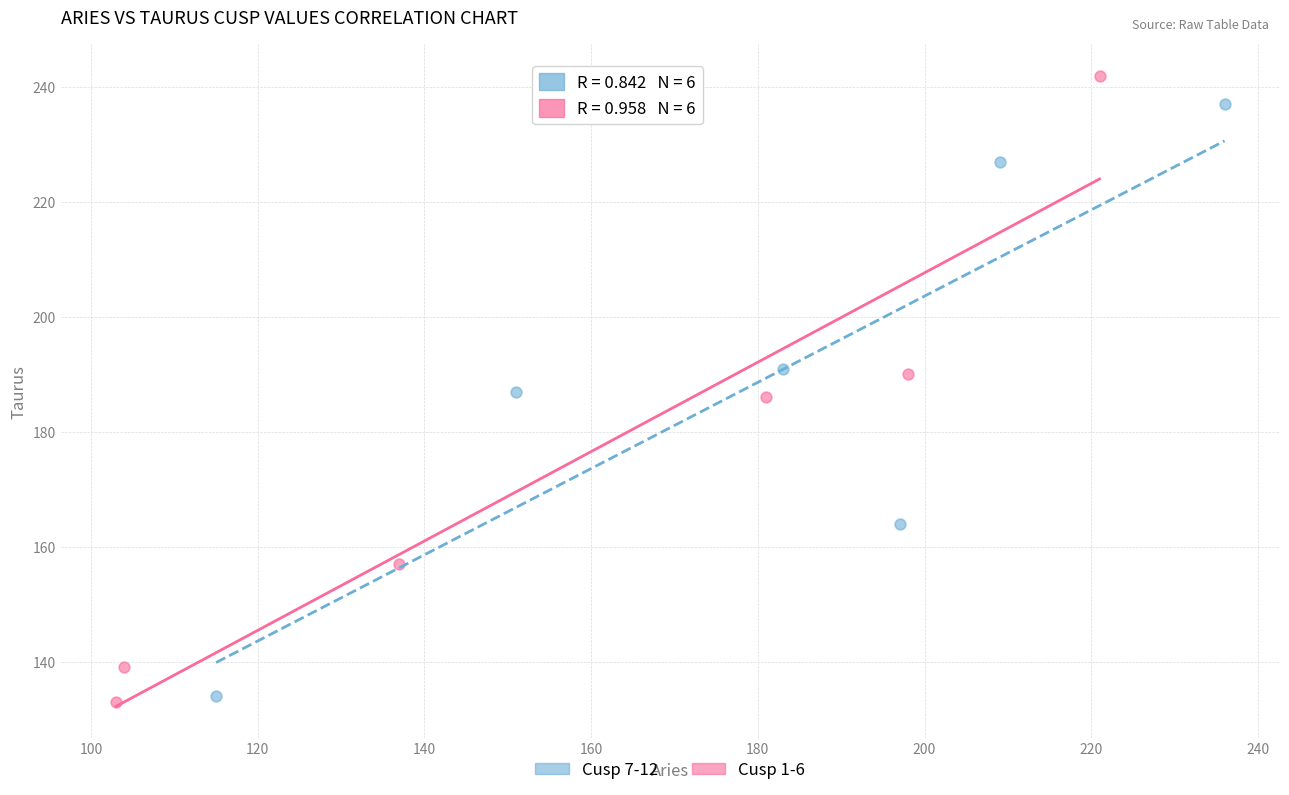

Which series contains the highest Y value?

Cusp 1-6